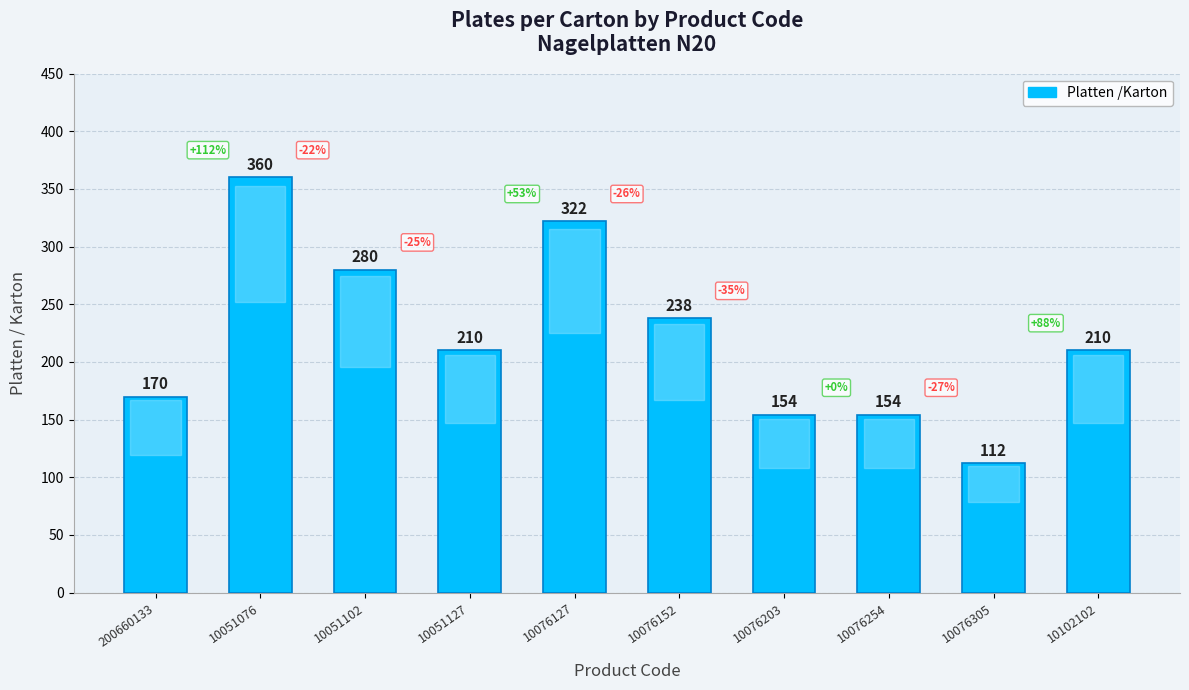

What is the label of the 9th bar from the left?

10076305